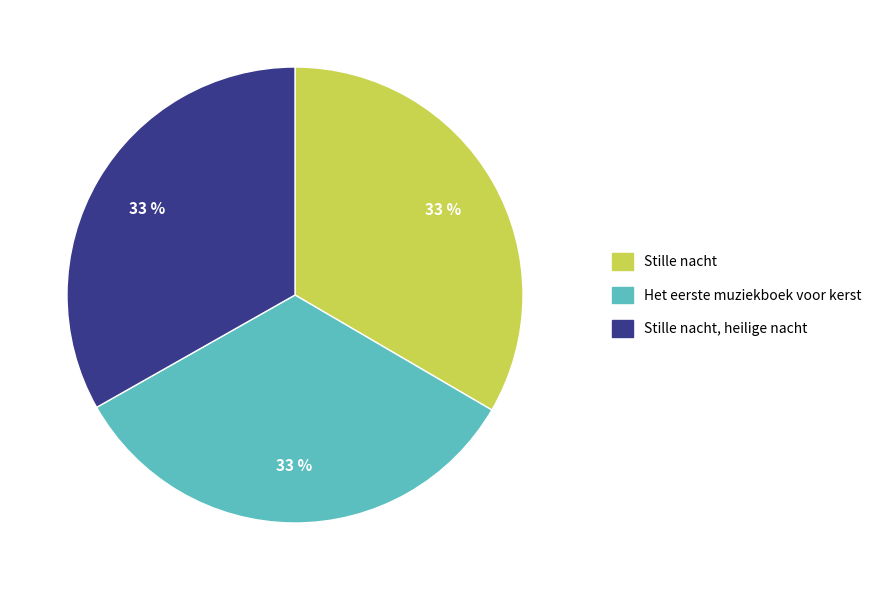

To the nearest percent, what is the average slice percentage?

33%